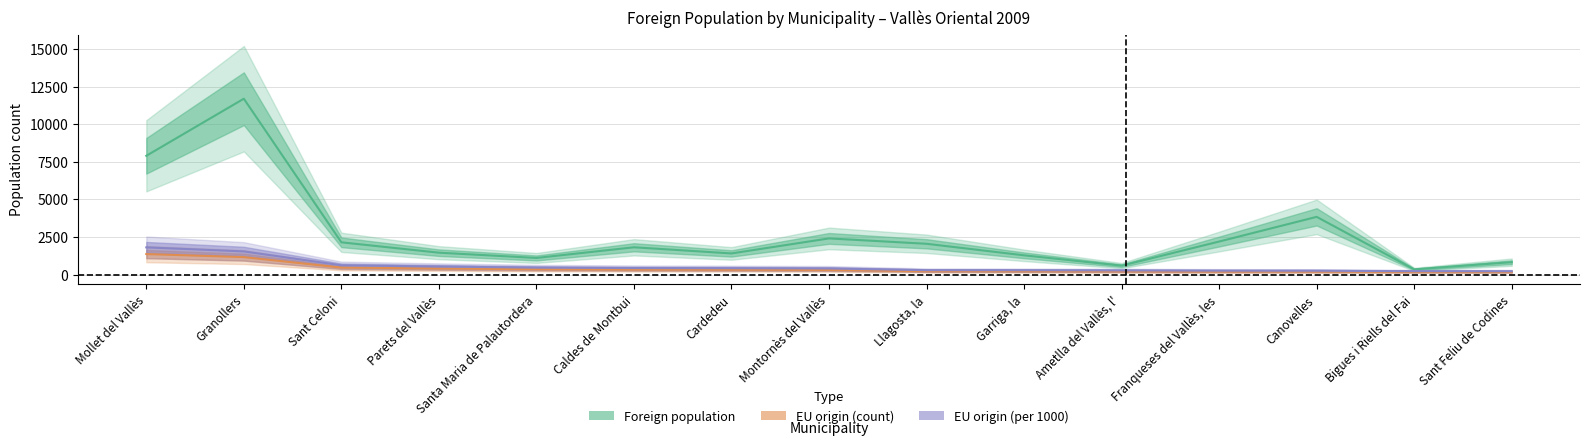

Which series has the largest total across all categories?

Foreign population